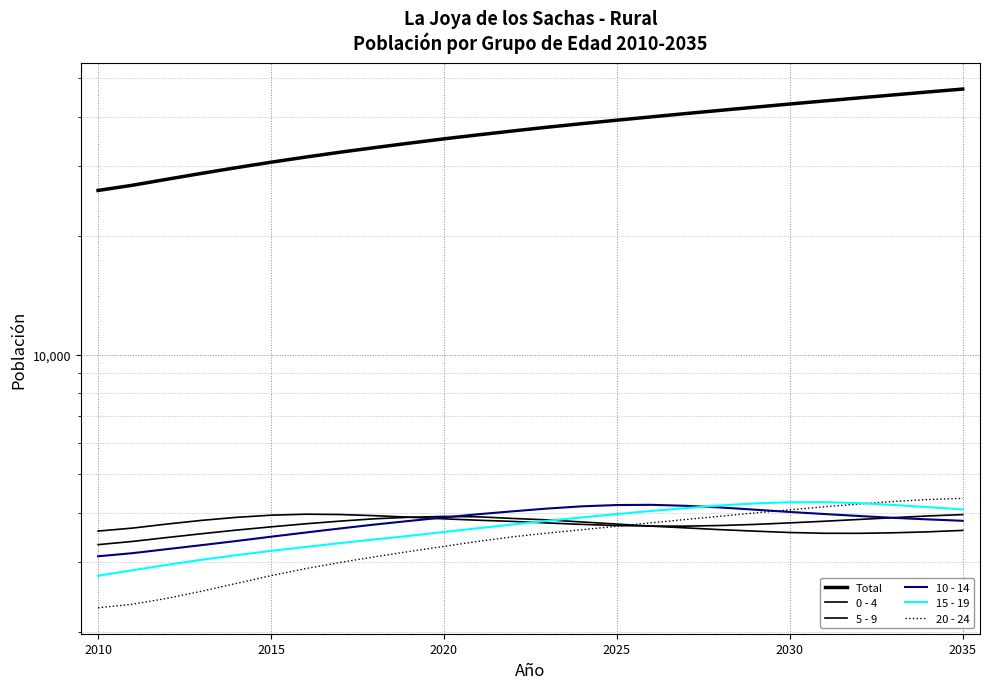

What is the difference between the second highest and minimum values in the 10 - 14 series?

1077